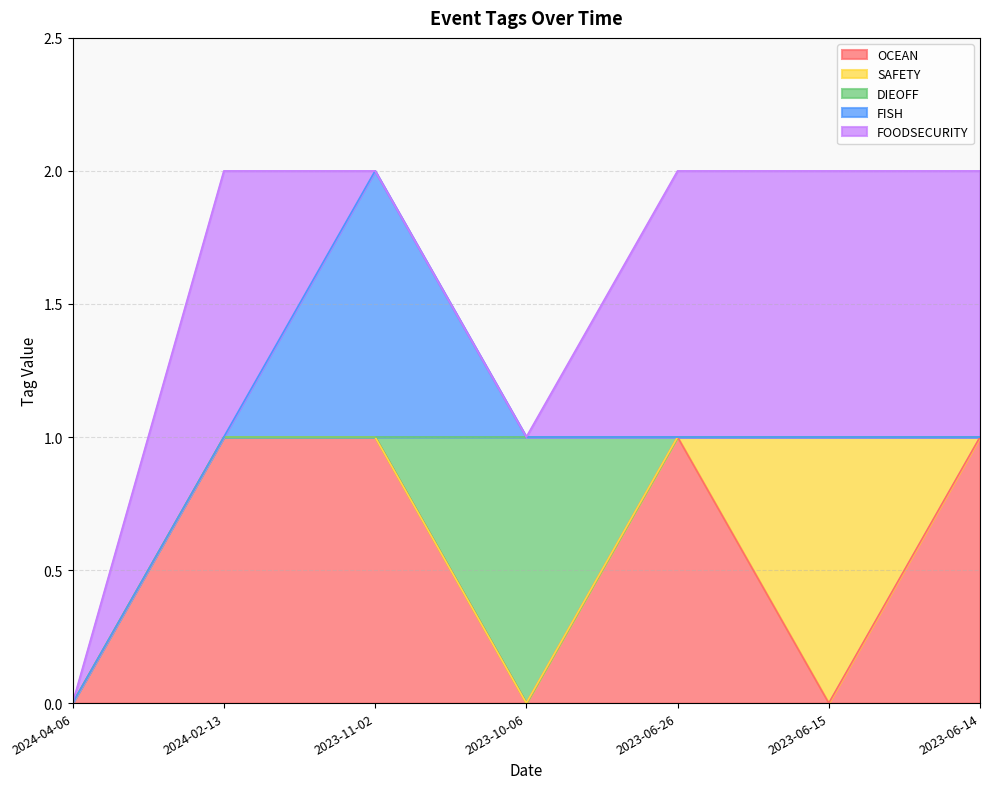

True or false: FISH and OCEAN intersect in this chart.

False